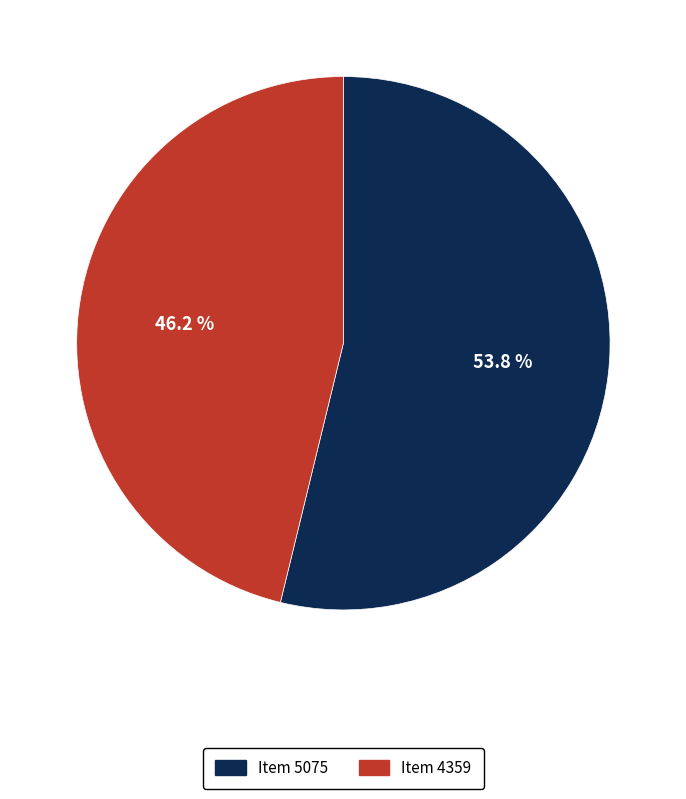

What is the majority slice?

Item 5075